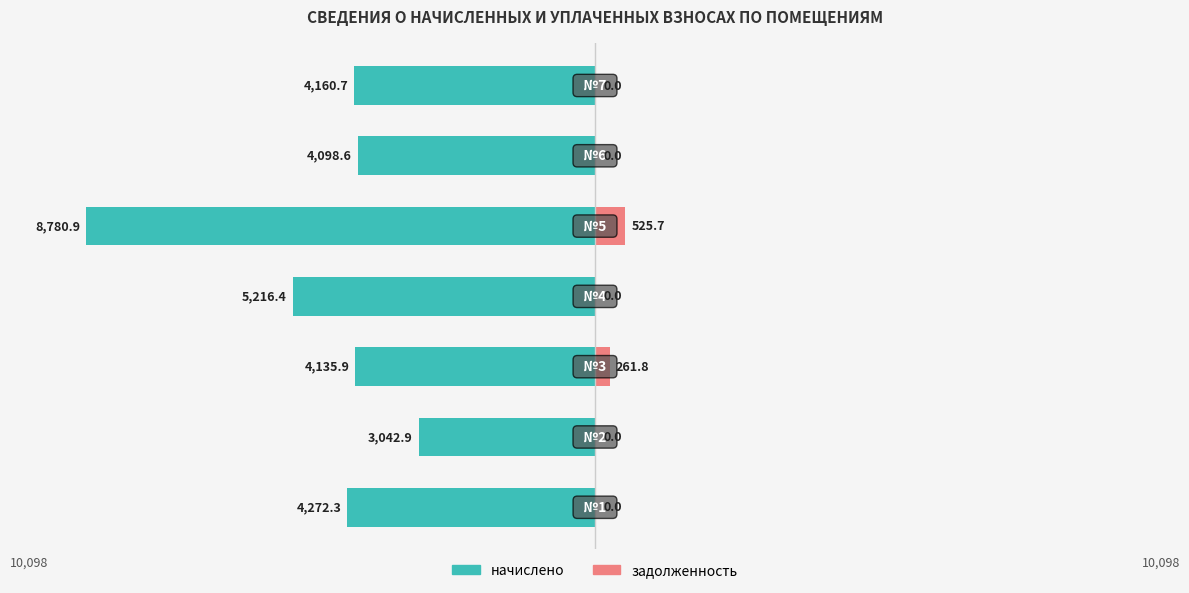

Which series changed the most between 2 and 3?

начислено